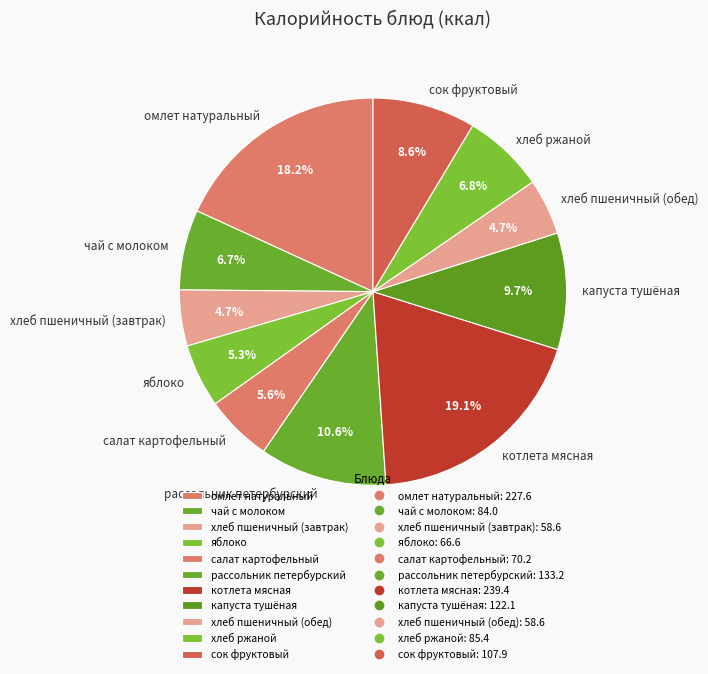

What percentage is the рассольник петербурский slice, to the nearest percent?

11%